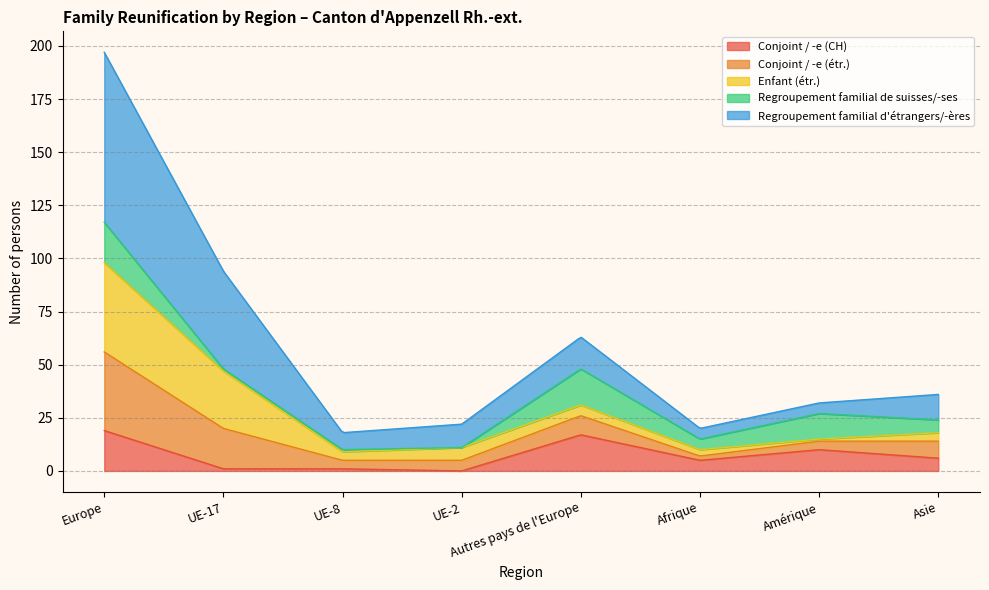

Which series ends up on top after the final intersection of Conjoint / -e (CH) and Conjoint / -e (étr.)?

Conjoint / -e (étr.)